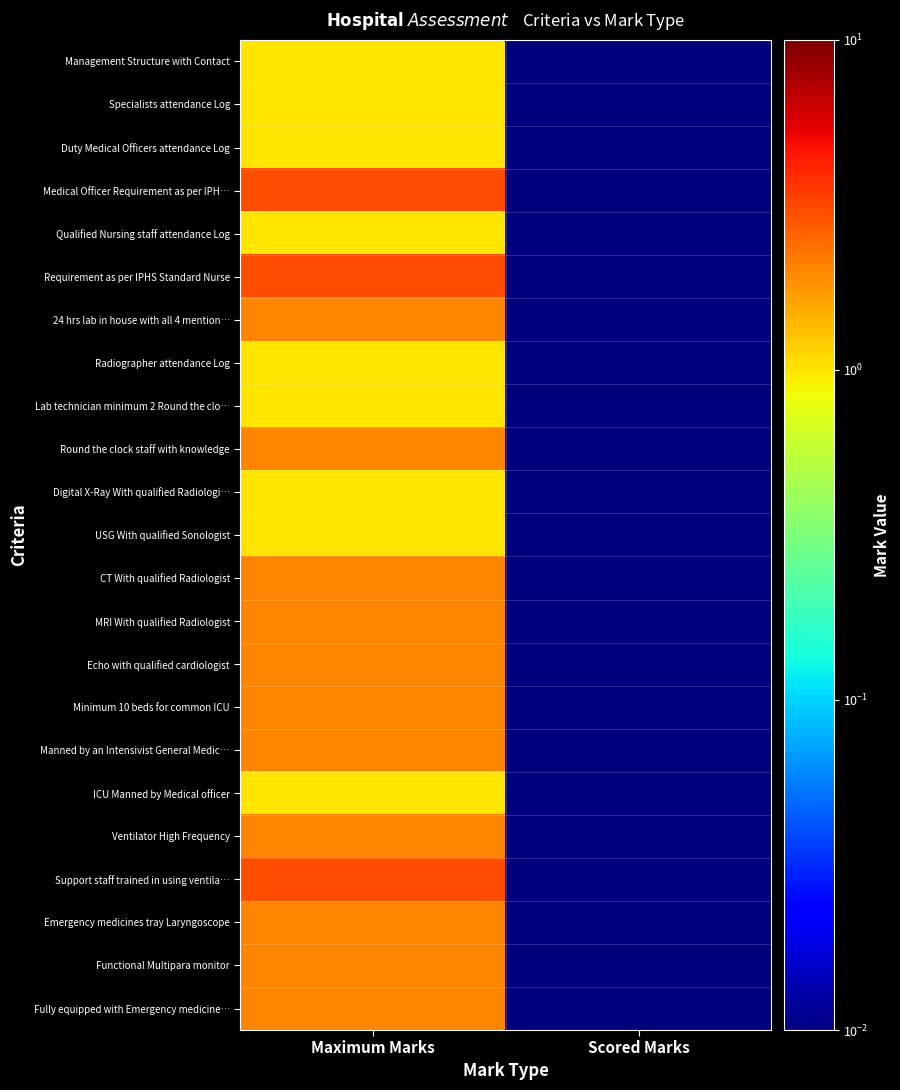

Which series has the largest total across all categories?

Medical Officer Requirement as per IPH…